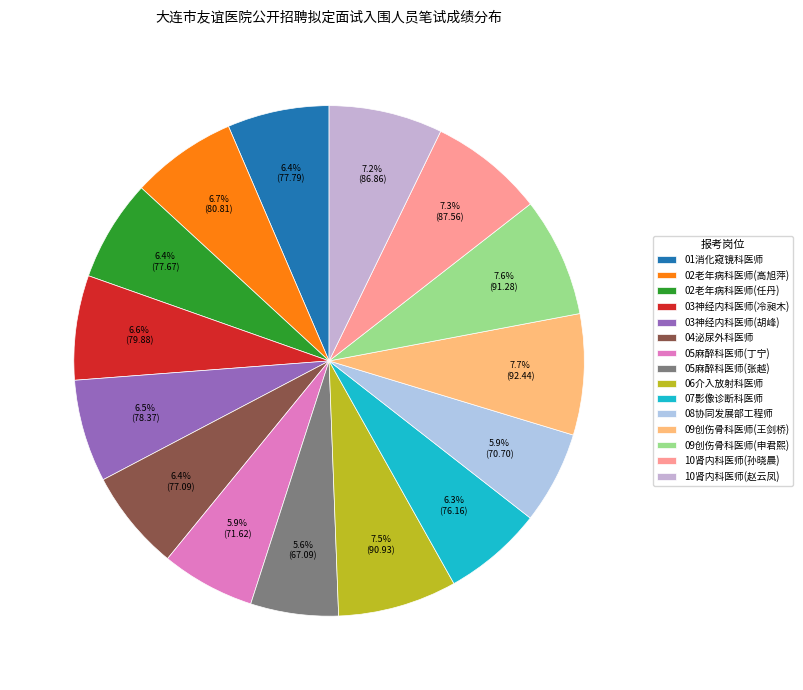

What is the change in value from 03神经内科医师(胡峰) to 07影像诊断科医师?

-2.2